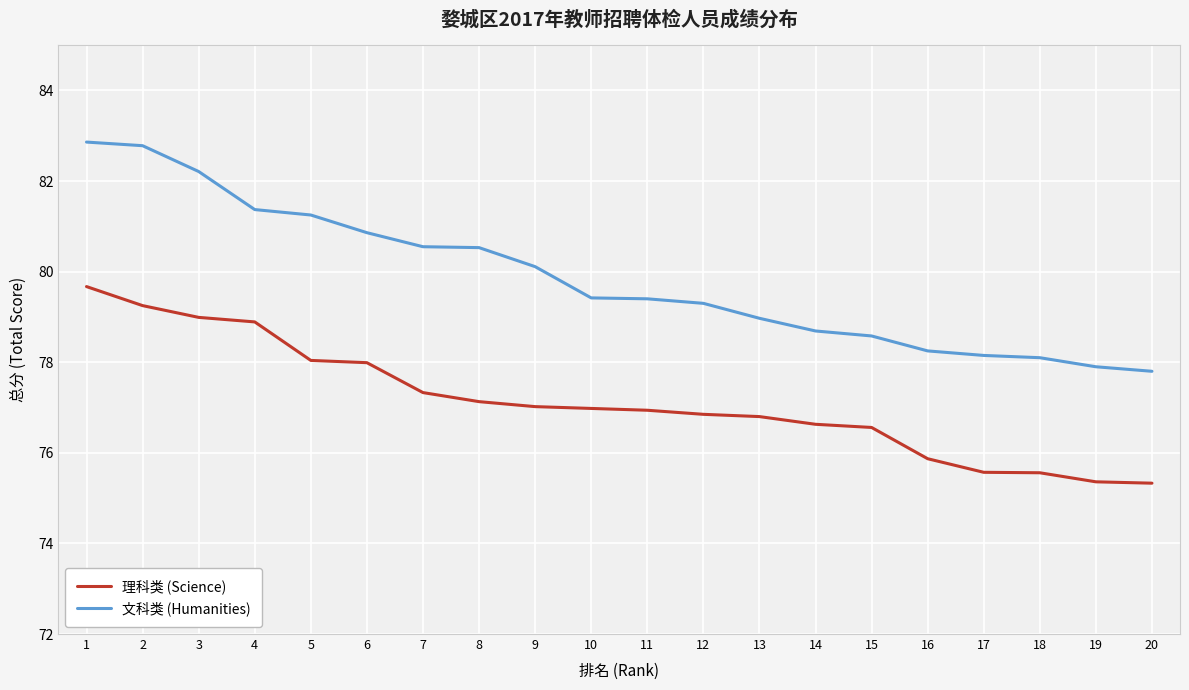

What is the highest value of the 理科类 (Science) series?

79.7